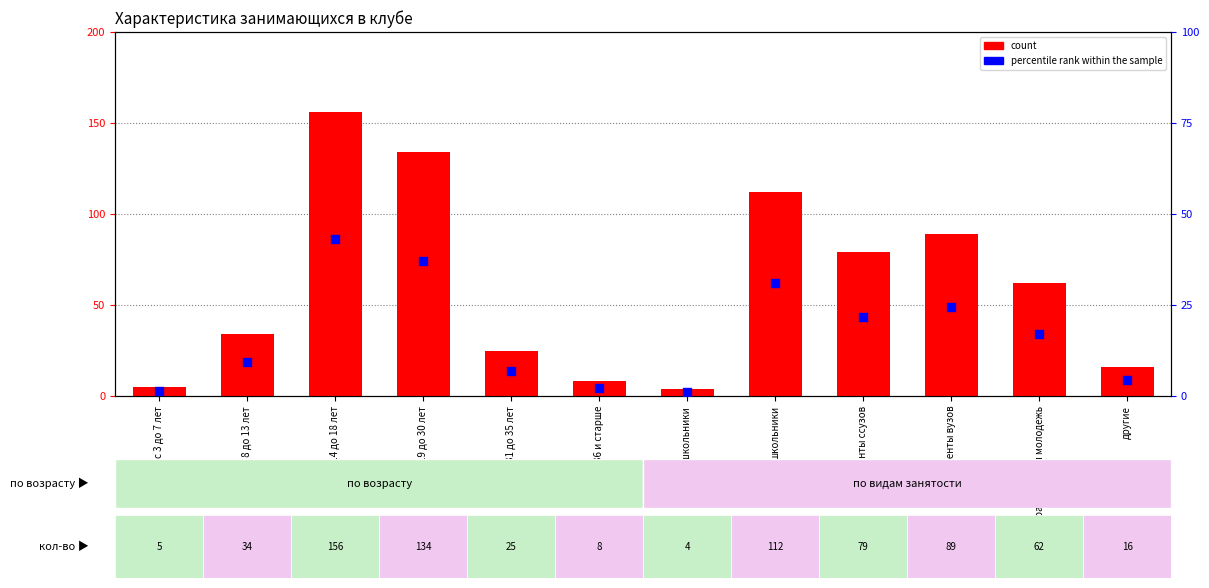

What are all the series names shown in the legend?

count, percentile rank within the sample